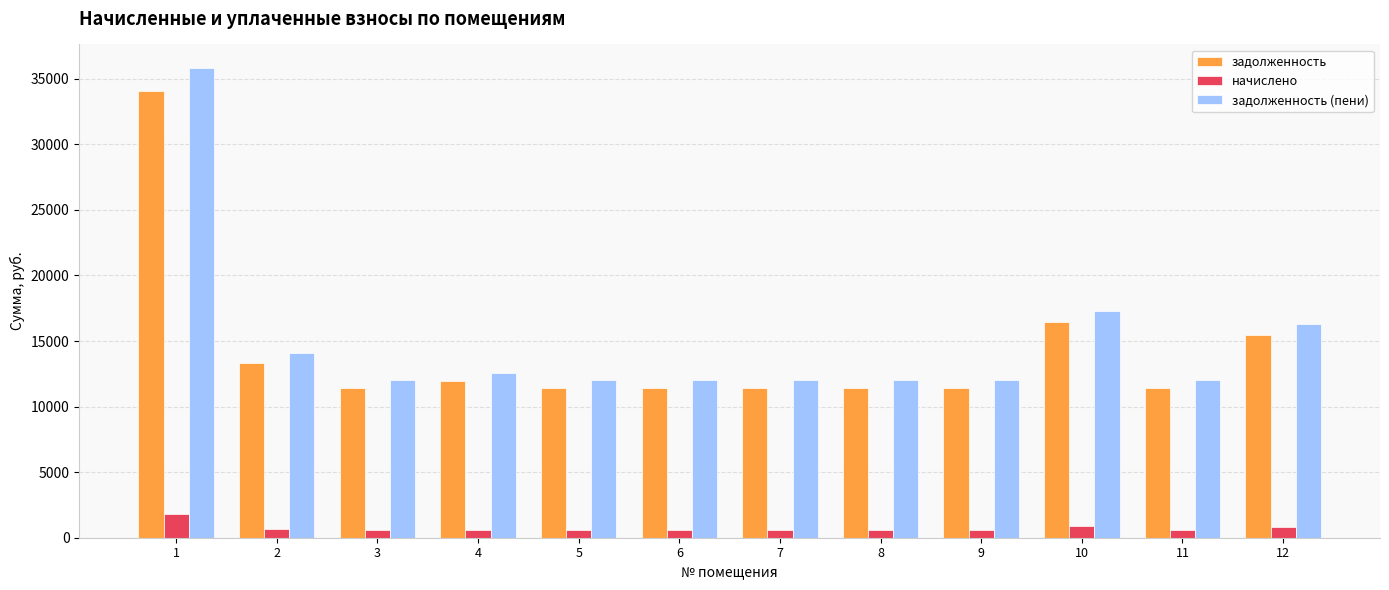

Is the value of задолженность at 1 greater than the value of задолженность (пени) at 6?

Yes